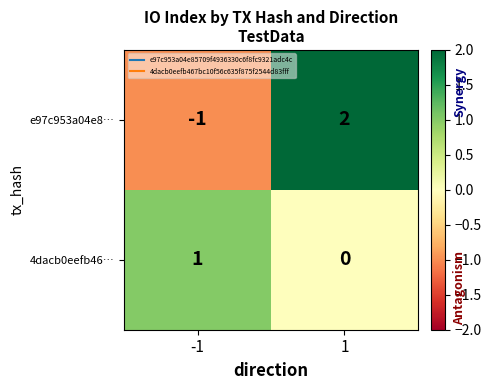

True or false: 4dacb0eefb46… has a value of 0 at 1.

True